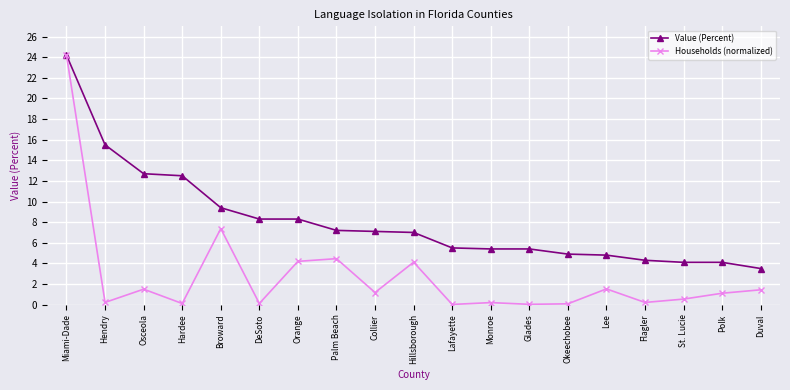

What is the label of the 5th point from the left?

Broward